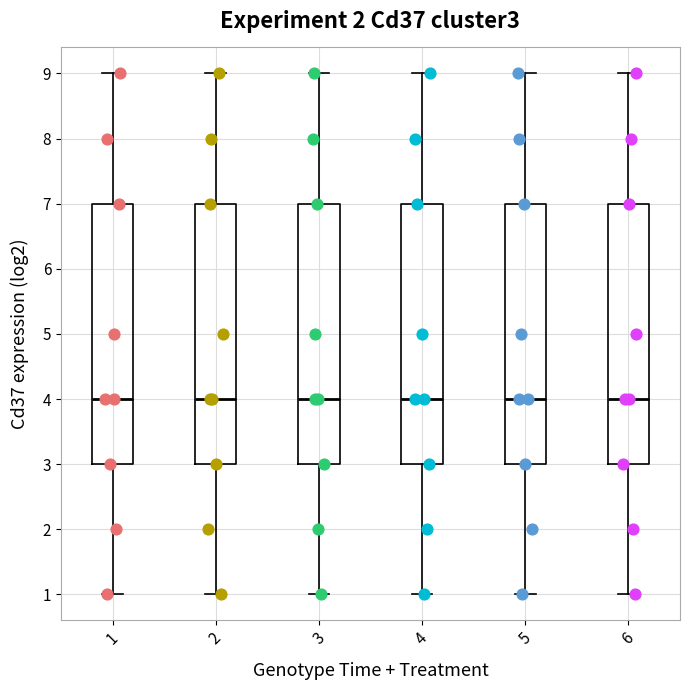

Where does the median line of the box at x = 1 sit on the y-axis? The values are not printed on the chart, so give them approximately, as read against the axis.

4